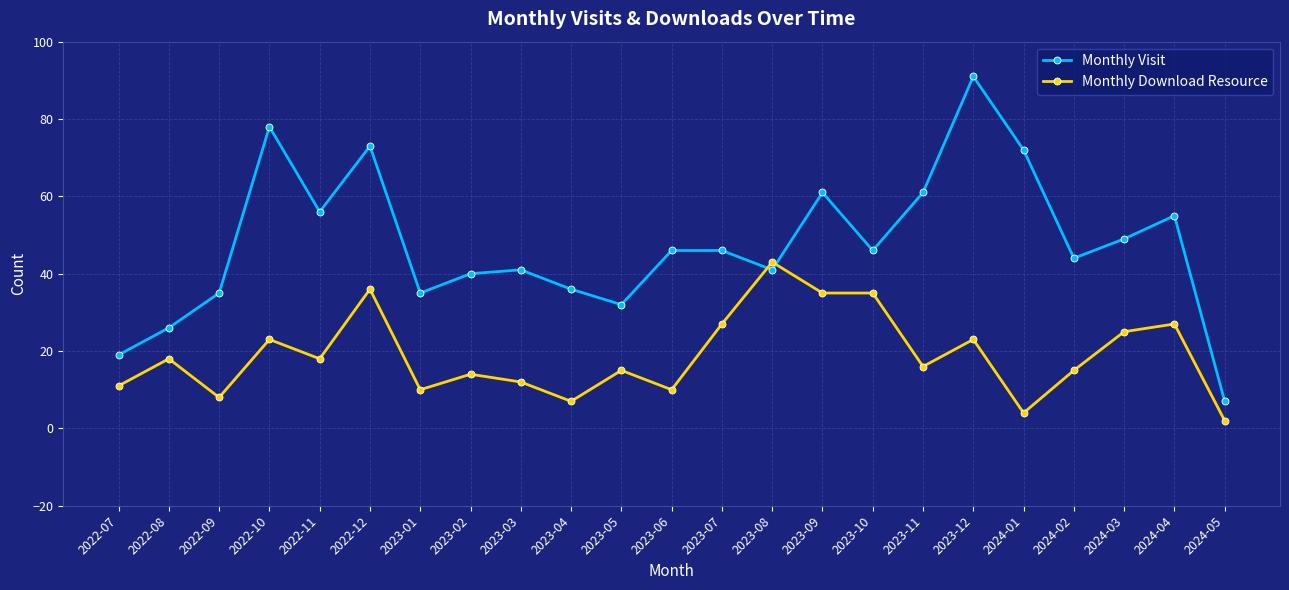

Reading right to left, what are all the values shown in this chart?

Monthly Visit: 2024-05=7	2024-04=55	2024-03=49	2024-02=44	2024-01=72	2023-12=91	2023-11=61	2023-10=46	2023-09=61	2023-08=41	2023-07=46	2023-06=46	2023-05=32	2023-04=36	2023-03=41	2023-02=40	2023-01=35	2022-12=73	2022-11=56	2022-10=78	2022-09=35	2022-08=26	2022-07=19
Monthly Download Resource: 2024-05=2	2024-04=27	2024-03=25	2024-02=15	2024-01=4	2023-12=23	2023-11=16	2023-10=35	2023-09=35	2023-08=43	2023-07=27	2023-06=10	2023-05=15	2023-04=7	2023-03=12	2023-02=14	2023-01=10	2022-12=36	2022-11=18	2022-10=23	2022-09=8	2022-08=18	2022-07=11